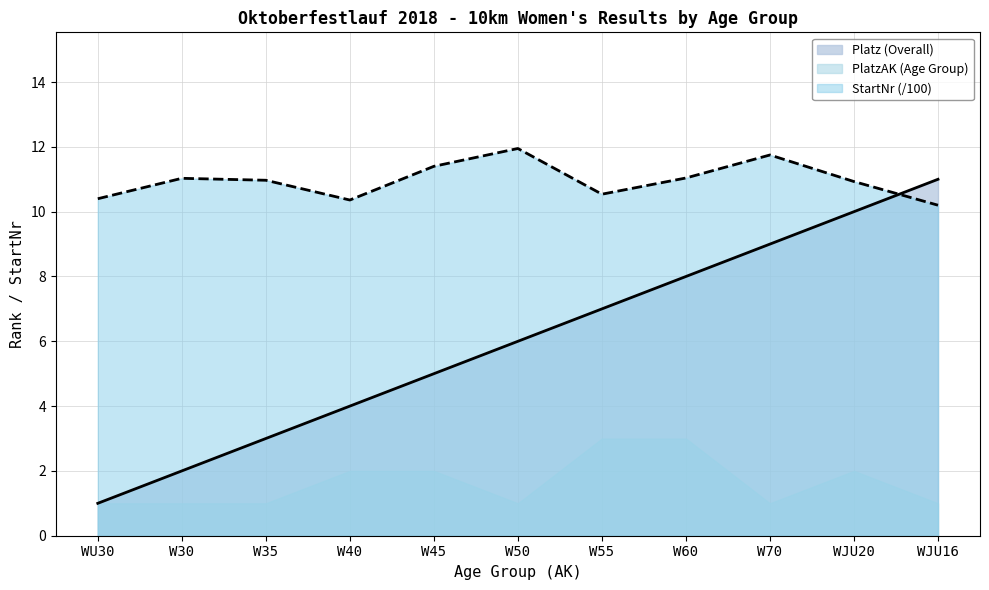

Which series changed the most between W40 and W60?

Platz (Overall)